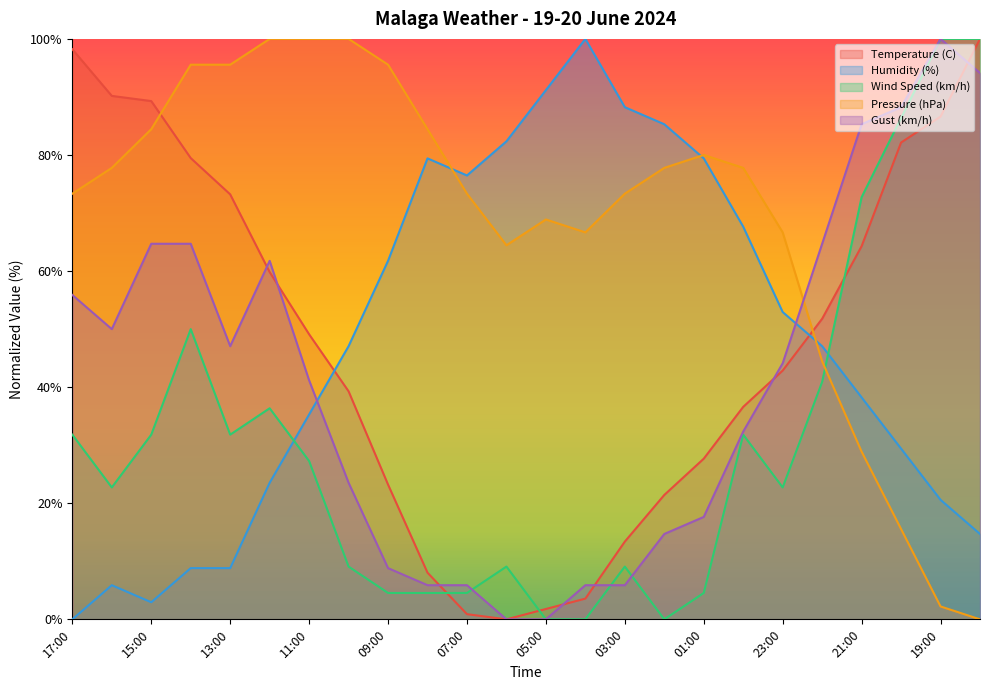

Is the value of Gust (km/h) at 09:00 greater than the value of Pressure (hPa) at 21:00?

No